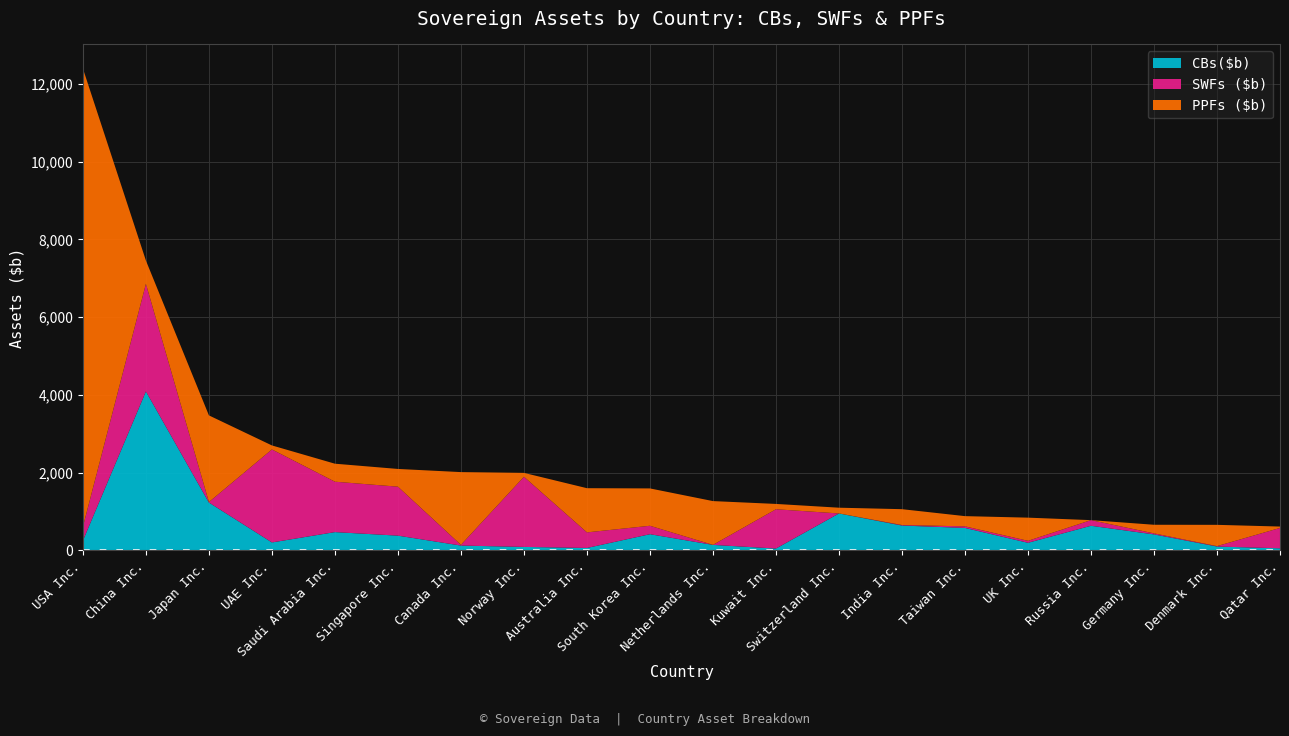

Reading left to right, list all the values displayed in this chart.

CBs($b): 251	4090	1231	204	470	379	124	89	62	416	141	47	950	639	578	195	633	411	99	53
SWFs ($b): 355	2768	12	2393	1297	1260	18	1805	401	217	0	1011	0	13	40	51	145	26	10	524
PPFs ($b): 11791	599	2230	103	463	456	1872	100	1137	961	1127	137	148	408	263	596	0	222	548	36
Total ($b): 12398	7458	3472	2701	2231	2095	2014	1994	1600	1593	1268	1195	1098	1060	880	841	778	659	657	612